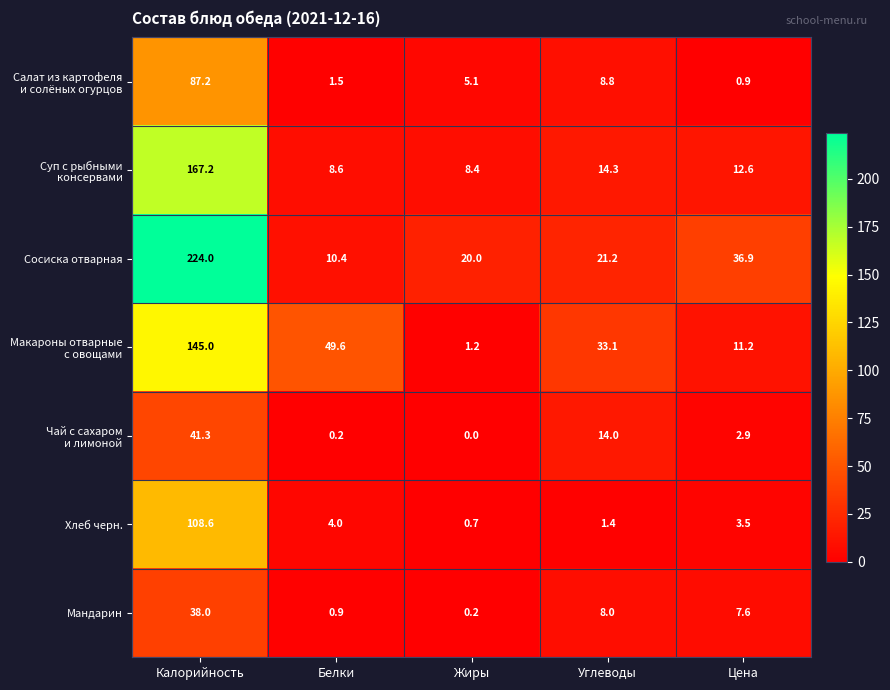

What is the spread (max minus min) of values at Цена?

36.0